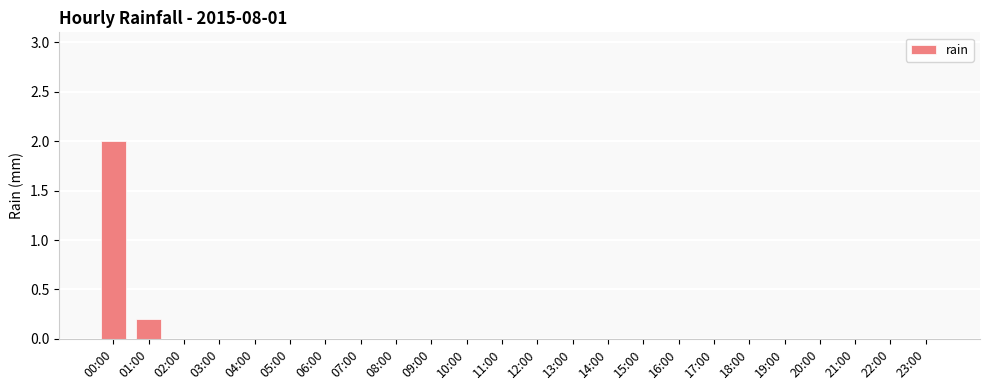

At which label is the value closest to 1?

01:00